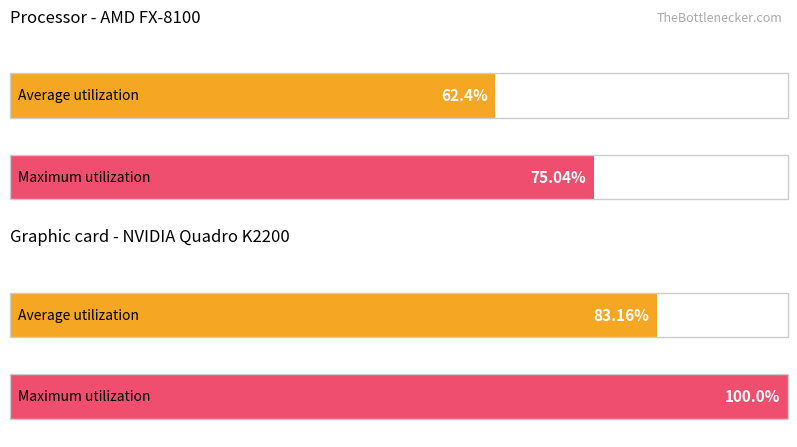

The value of Maximum utilization at %Sand is 144. True or false?

False